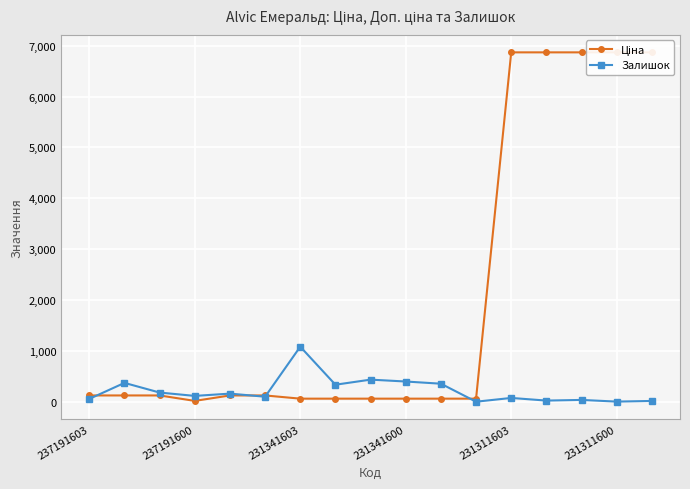

True or false: Залишок has more than 2 interior local peaks.

True